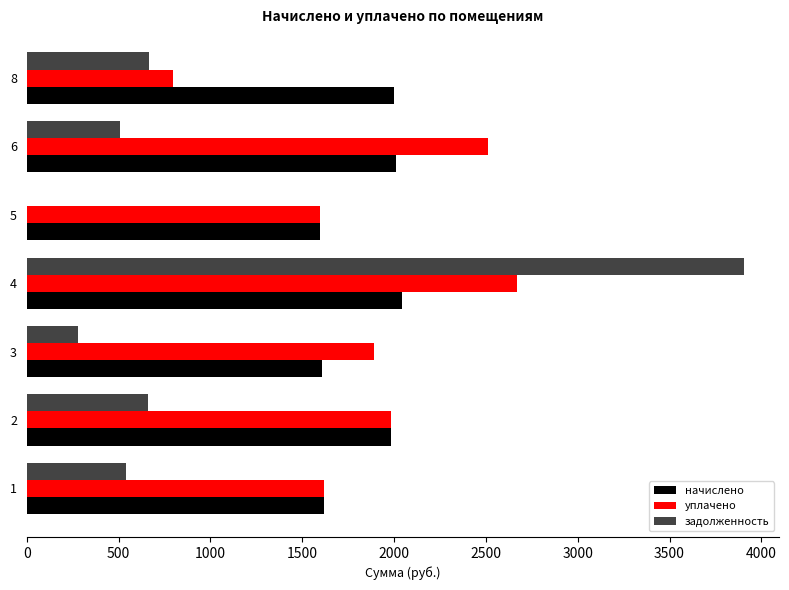

Between 2 and 4, which series saw the biggest shift?

задолженность